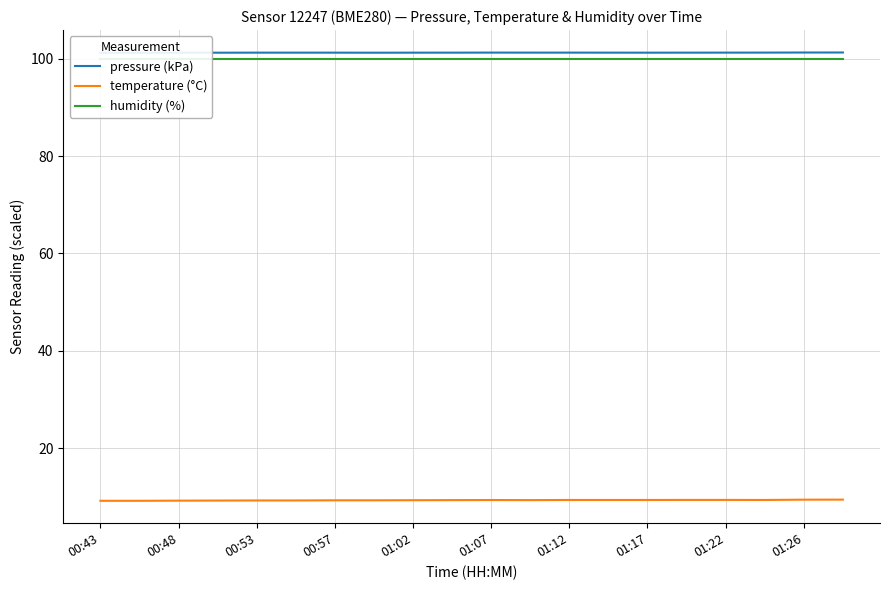

At which category does the chart reach its peak across all series?

19